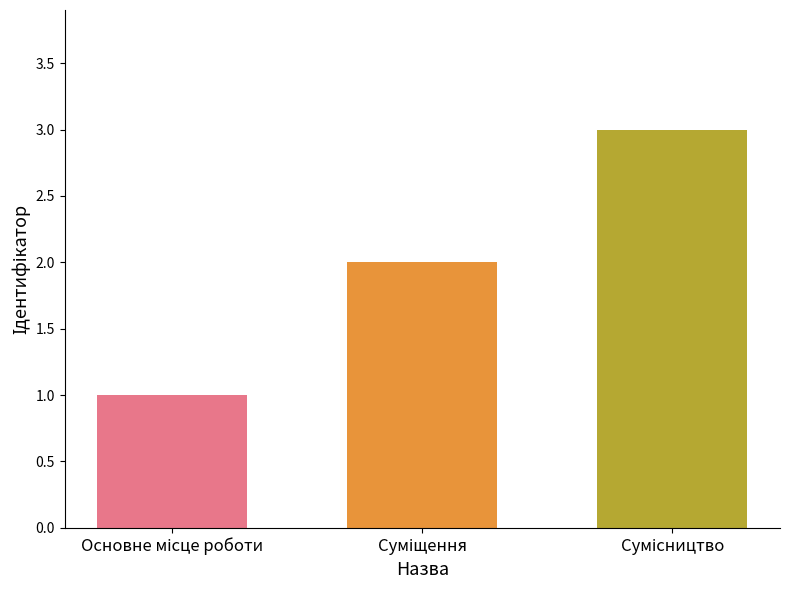

Does the chart contain any negative values?

No